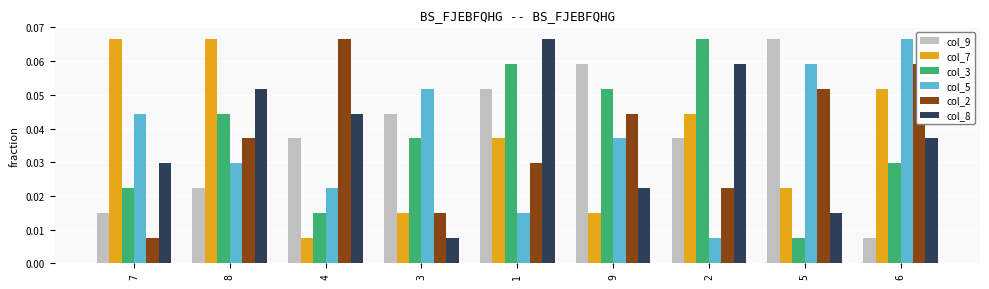

At how many categories does at least one series exceed 0?

9